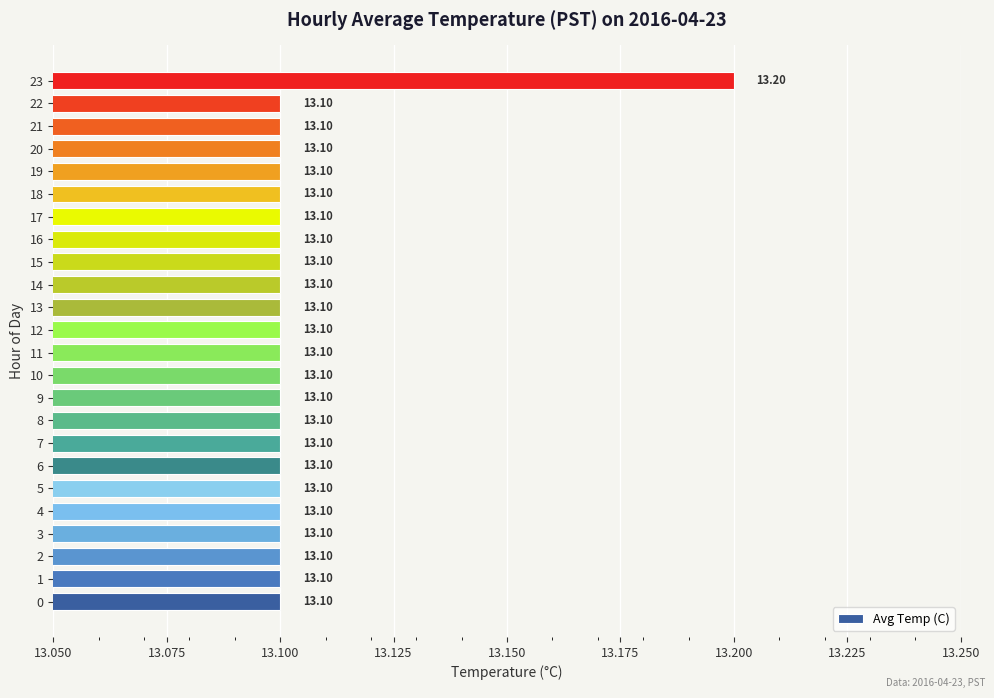

What is the average value?

13.1